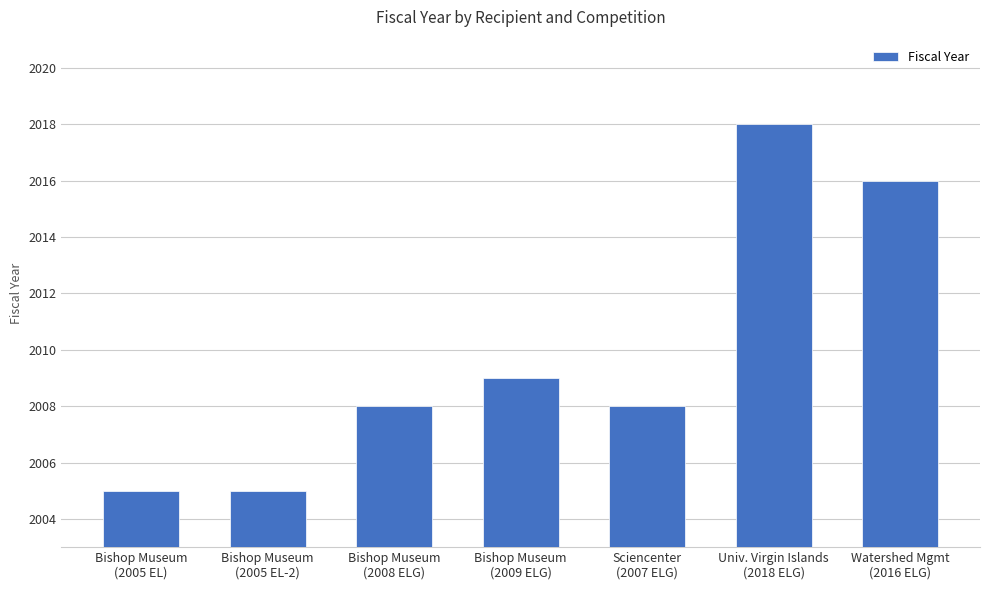

Reading left to right, what are all the values shown in this chart?

Bishop Museum
(2005 EL)=2005	Bishop Museum
(2005 EL-2)=2005	Bishop Museum
(2008 ELG)=2008	Bishop Museum
(2009 ELG)=2009	Sciencenter
(2007 ELG)=2008	Univ. Virgin Islands
(2018 ELG)=2018	Watershed Mgmt
(2016 ELG)=2016